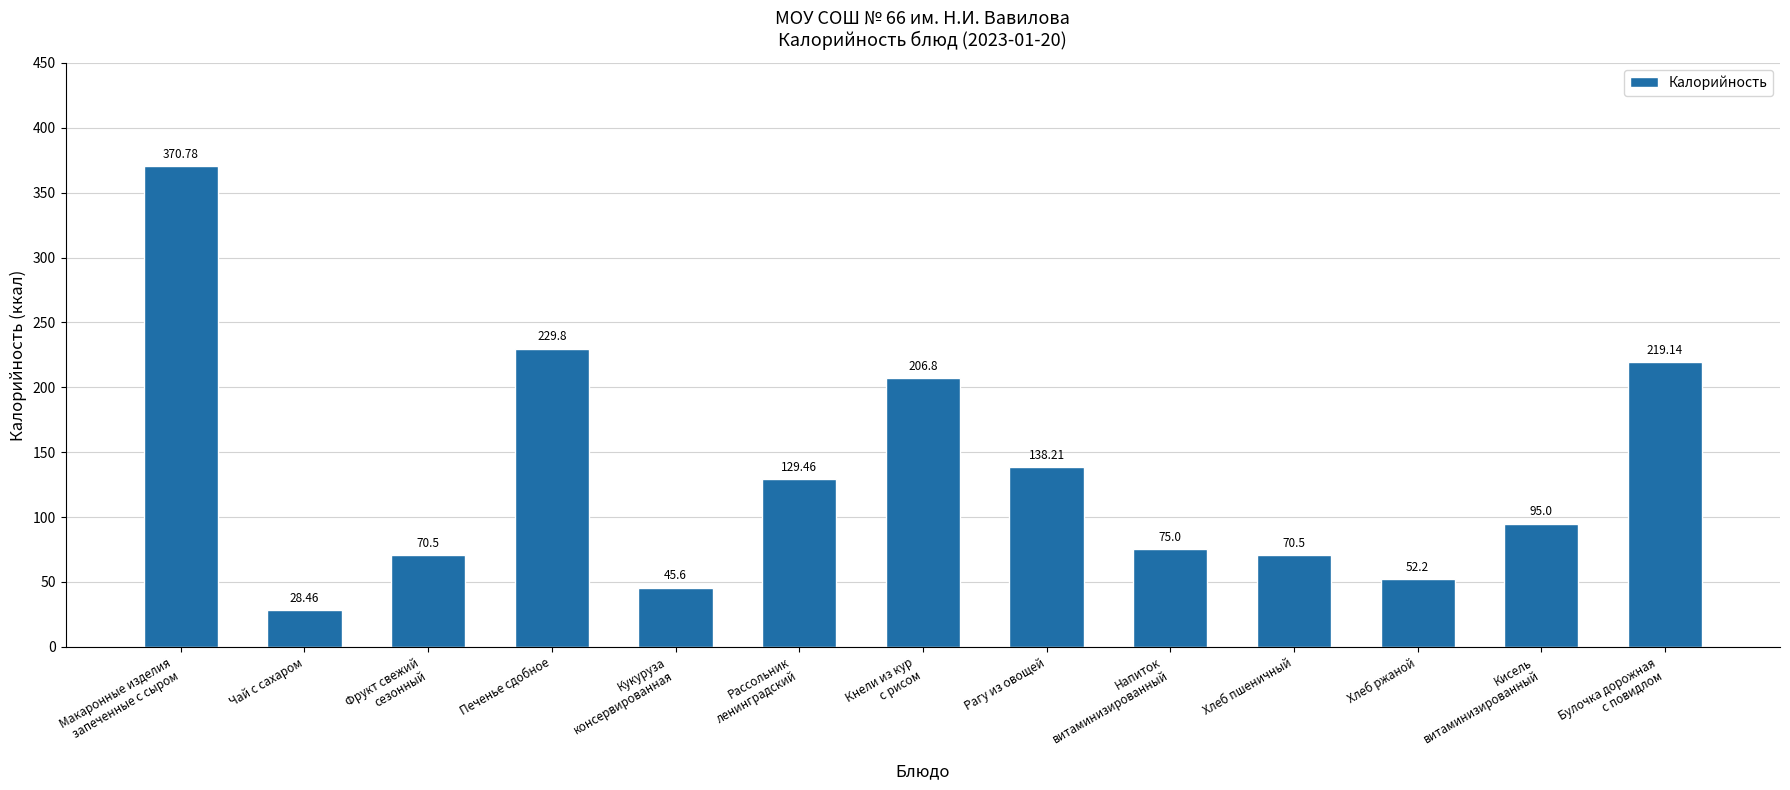

What is the average value?

133.2